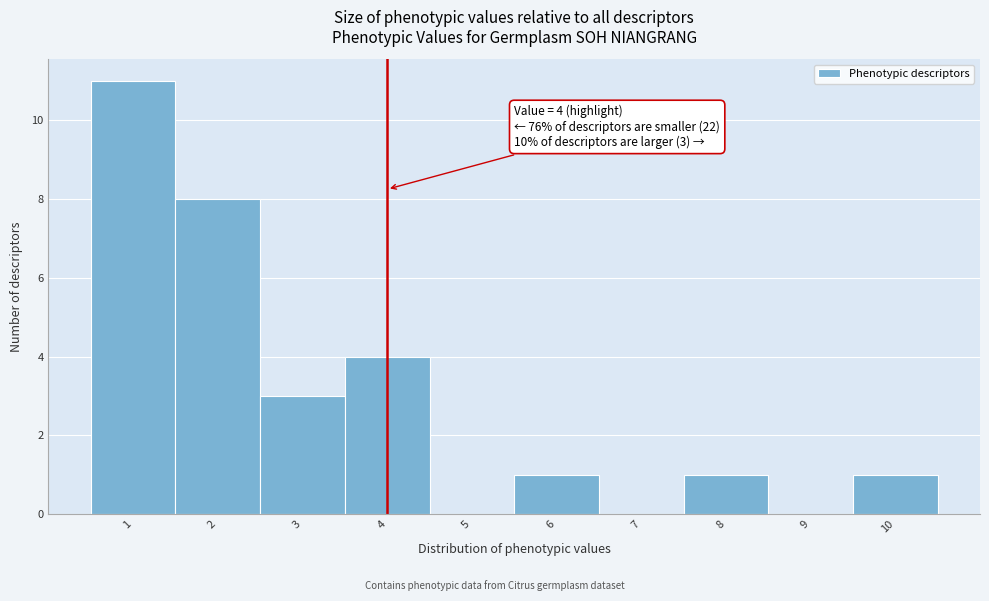

Which range on the x-axis has the tallest bar?

0.5 to 1.5